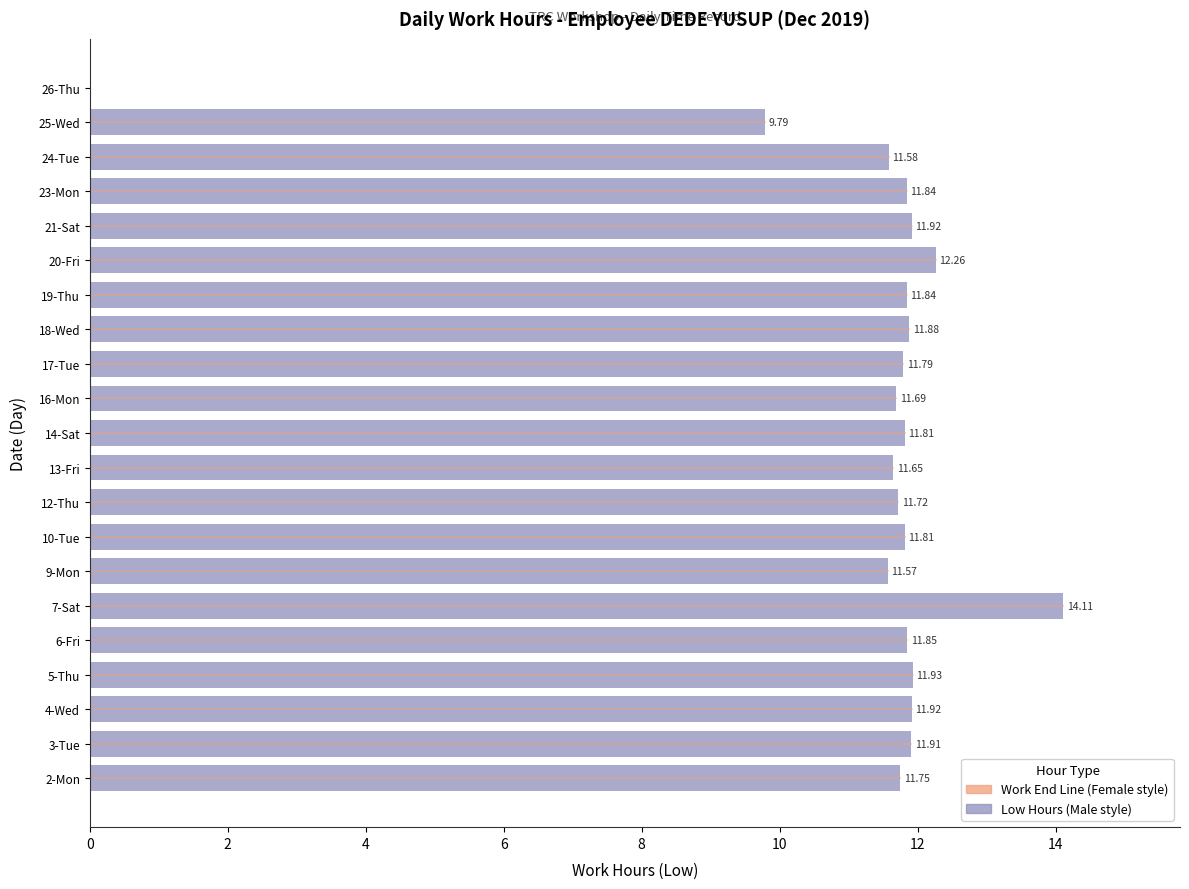

Are the bars horizontal?

Yes